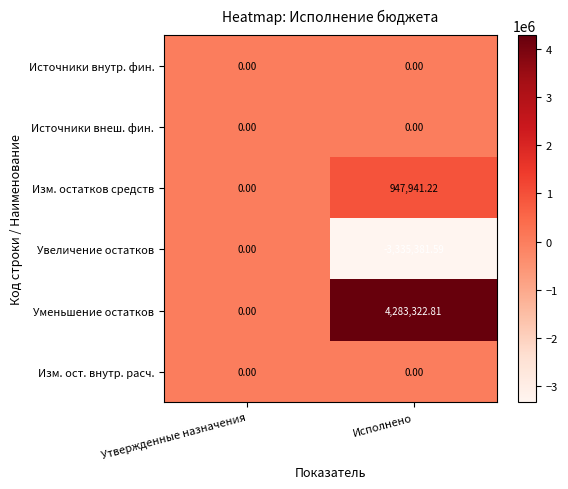

Between Утвержденные назначения and Исполнено, which series saw the biggest shift?

Уменьшение остатков